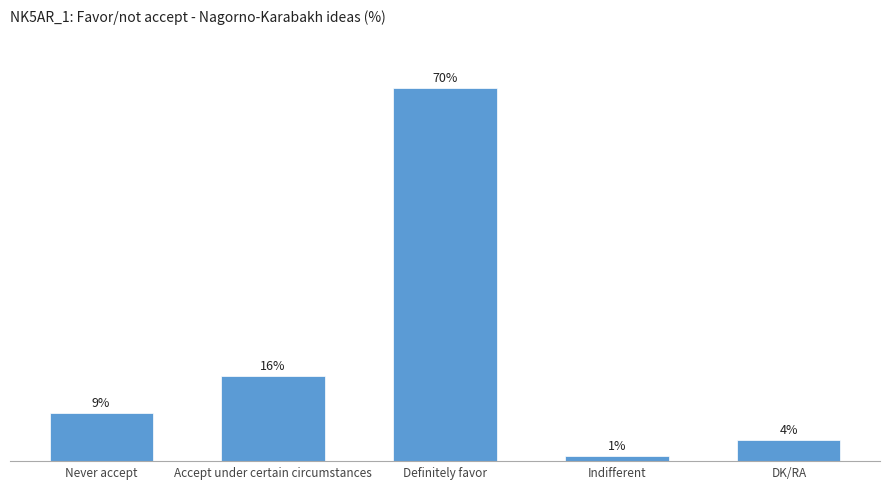

At which category does the chart reach its peak across all series?

Definitely favor